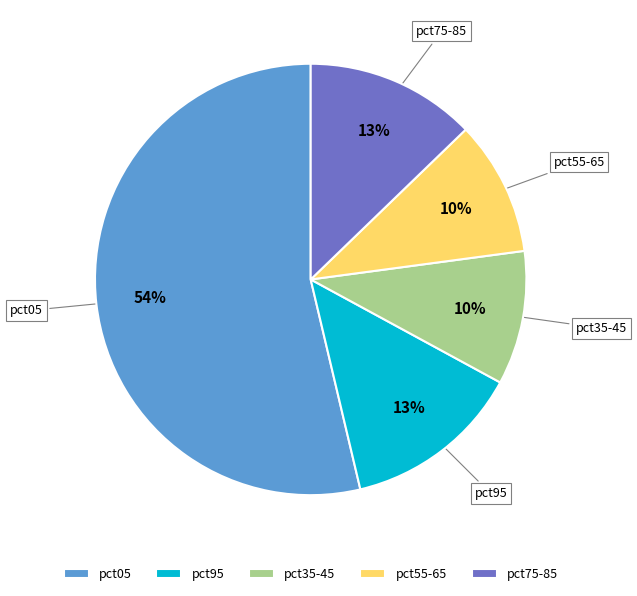

Is there a majority slice in this chart?

Yes